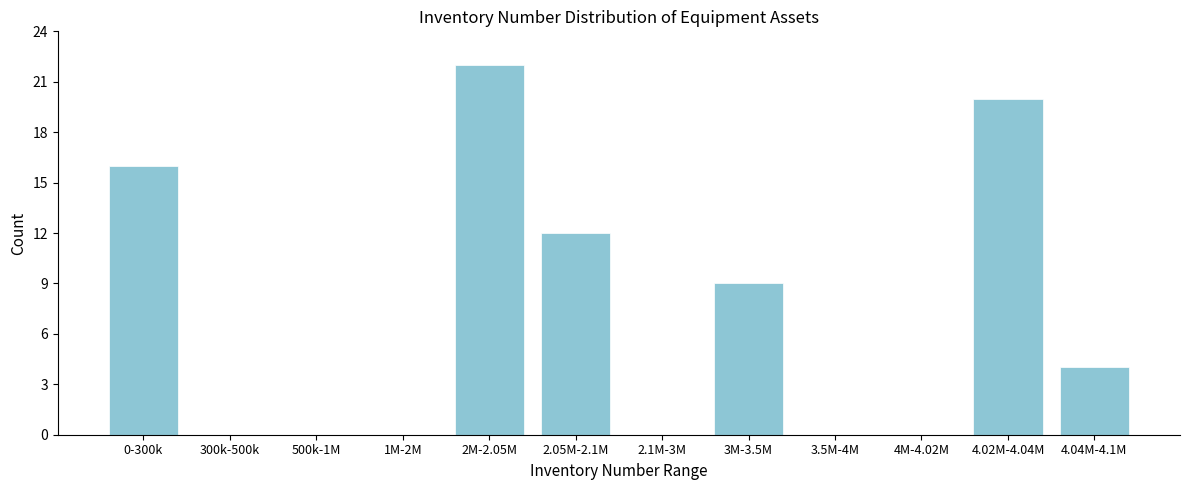

Reading left to right, extract all data points from this chart.

0-300k=16	300k-500k=0	500k-1M=0	1M-2M=0	2M-2.05M=22	2.05M-2.1M=12	2.1M-3M=0	3M-3.5M=9	3.5M-4M=0	4M-4.02M=0	4.02M-4.04M=20	4.04M-4.1M=4